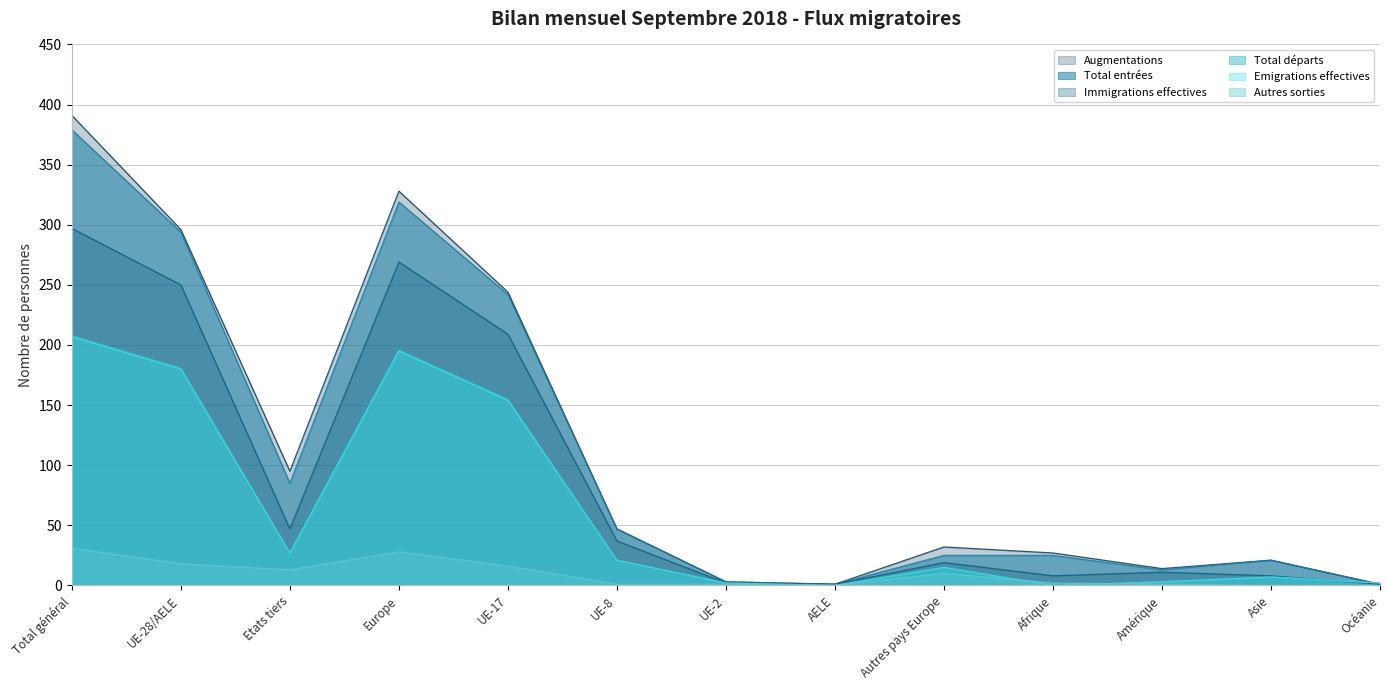

True or false: Total entrées and Augmentations cross at least once.

False